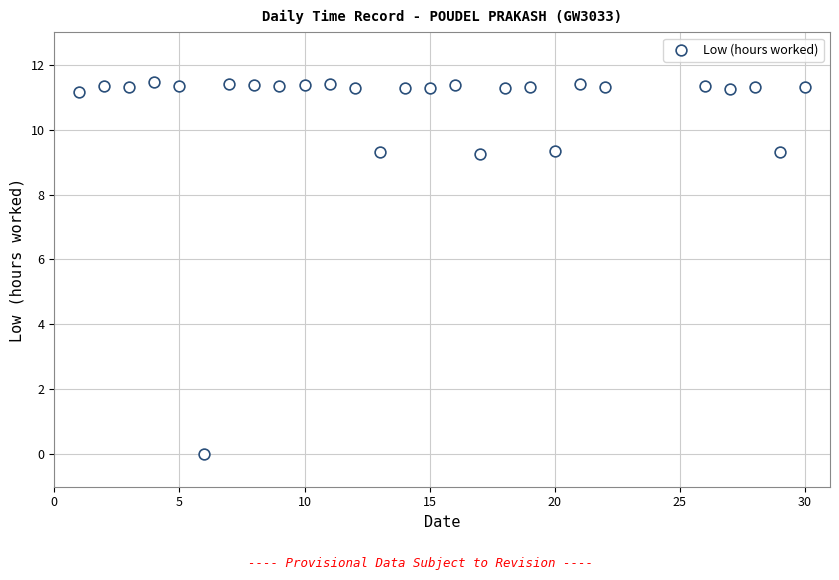

What is the range of Y values (max minus min)?

11.5